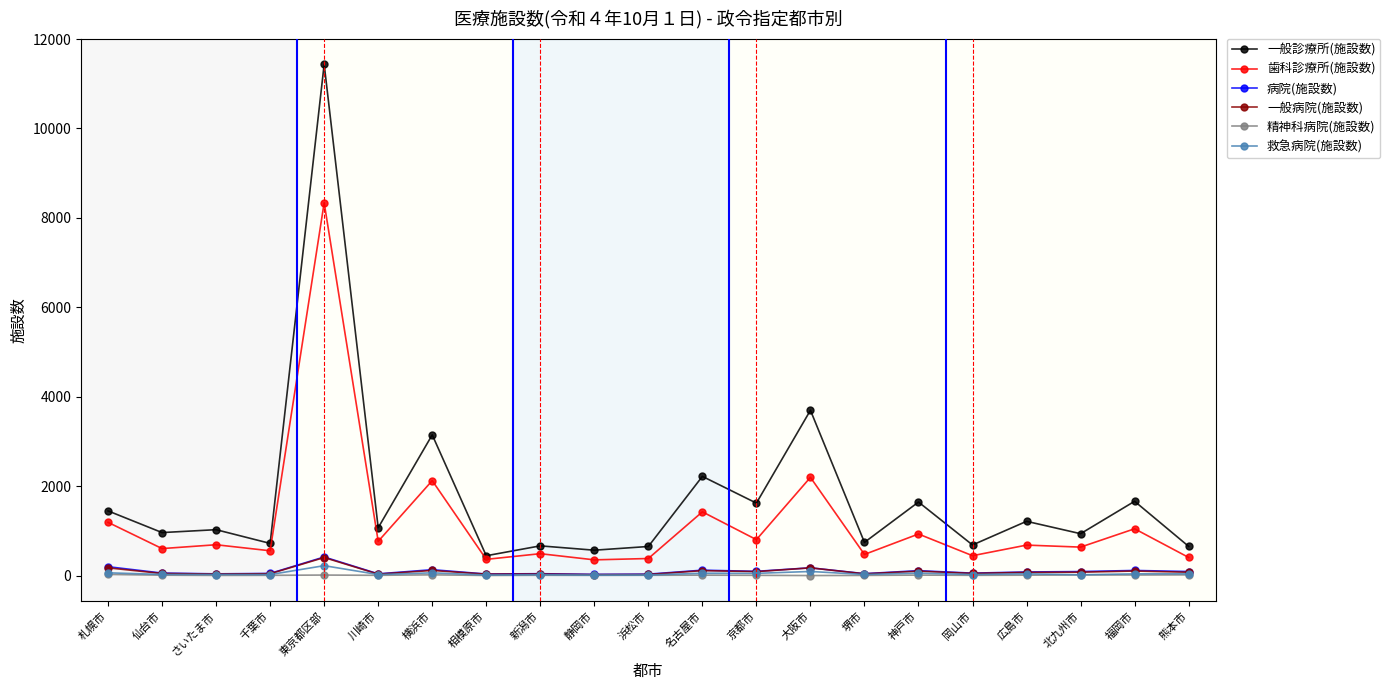

Where does the 一般診療所(施設数) series first go above 1027?

札幌市